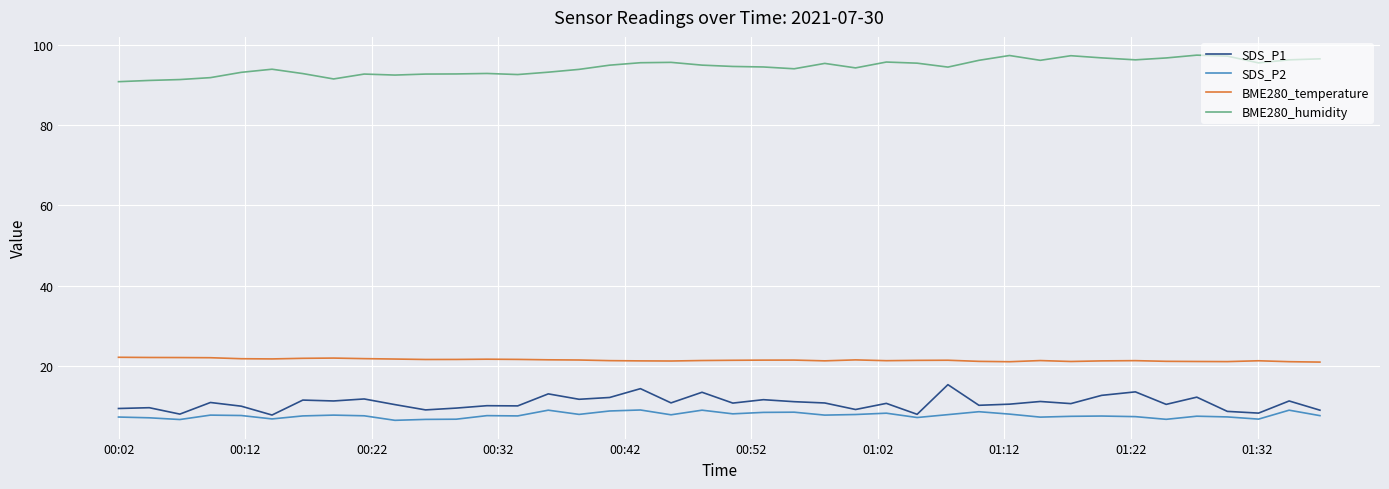

What are all the series names shown in the legend?

SDS_P1, SDS_P2, BME280_temperature, BME280_humidity